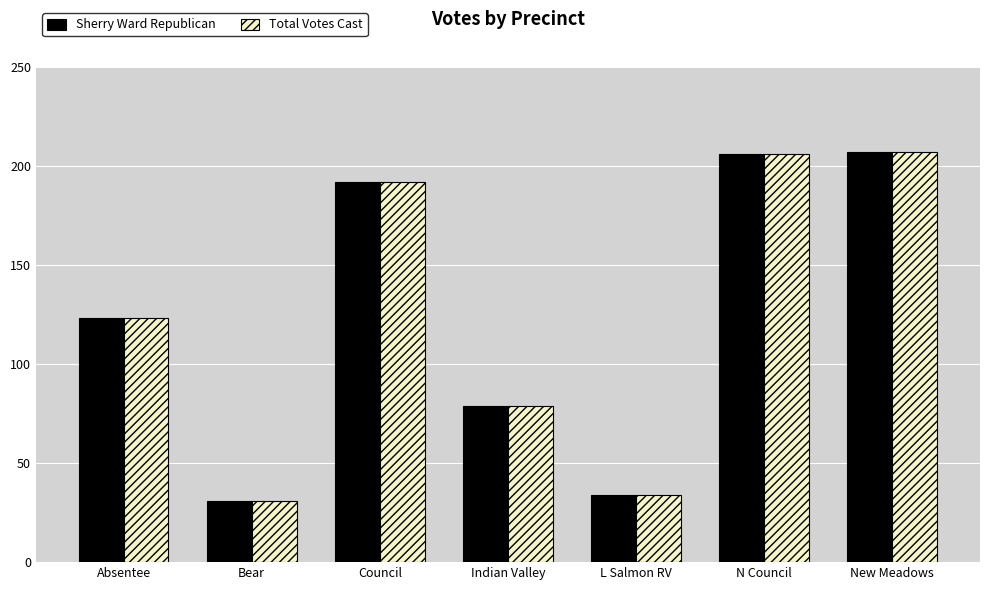

The Sherry Ward Republican series shows 207 at New Meadows. True or false?

True